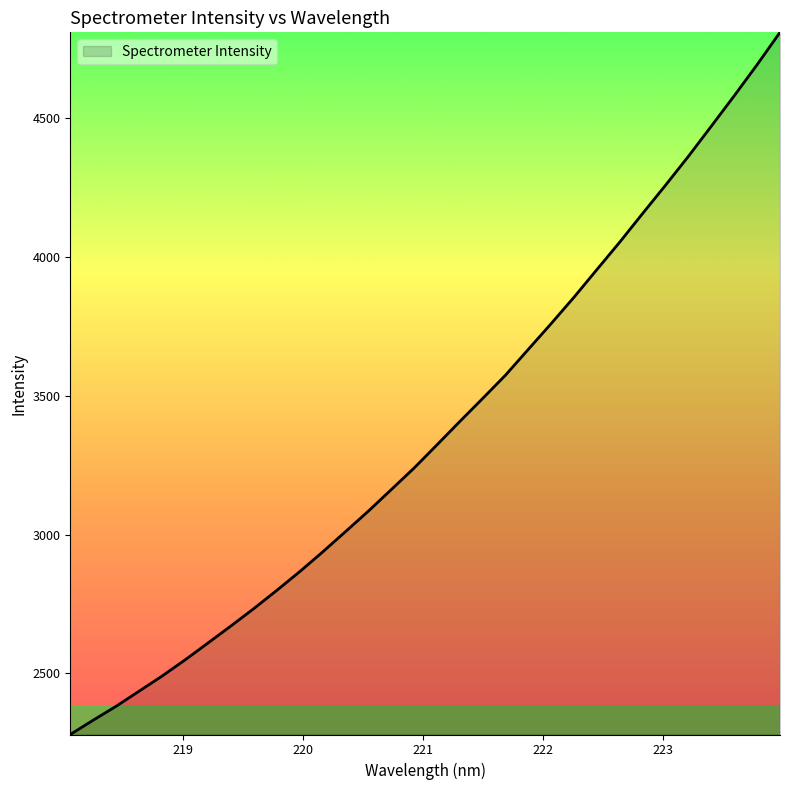

What is the smallest value displayed?

2280.0